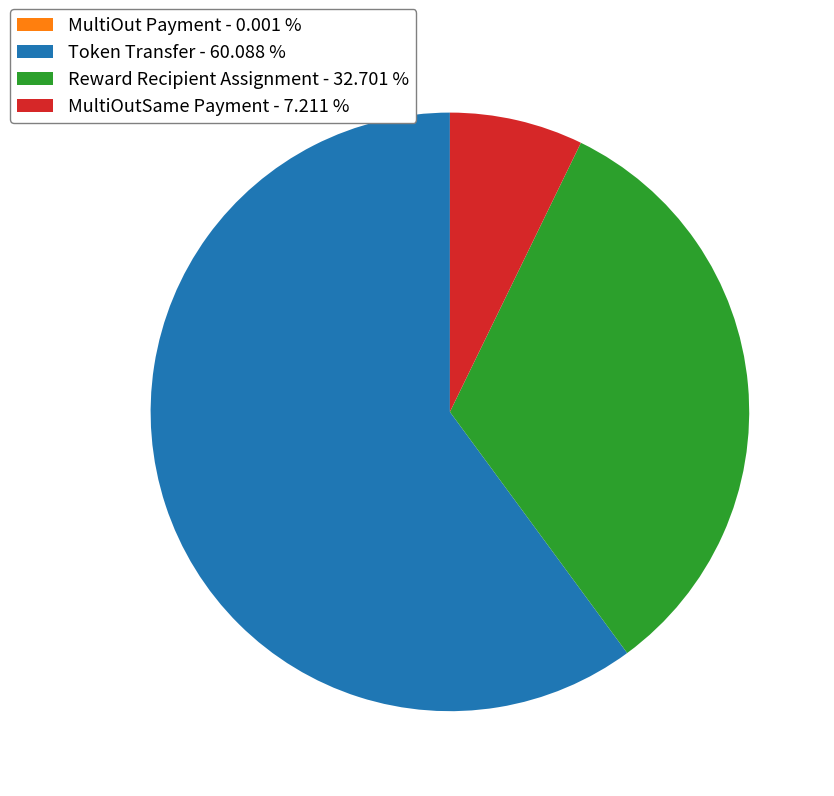

Combined, do Token Transfer and MultiOutSame Payment account for over 50%?

Yes